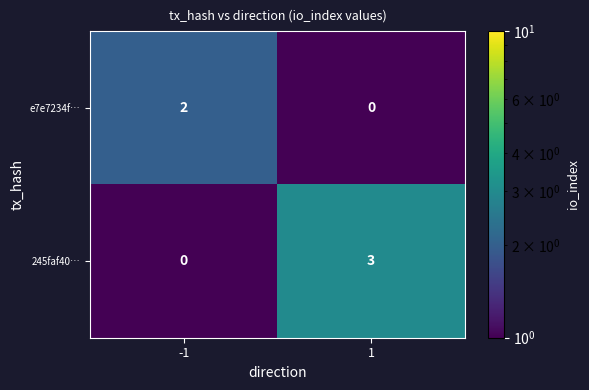

Which series has the largest total across all categories?

245faf40…